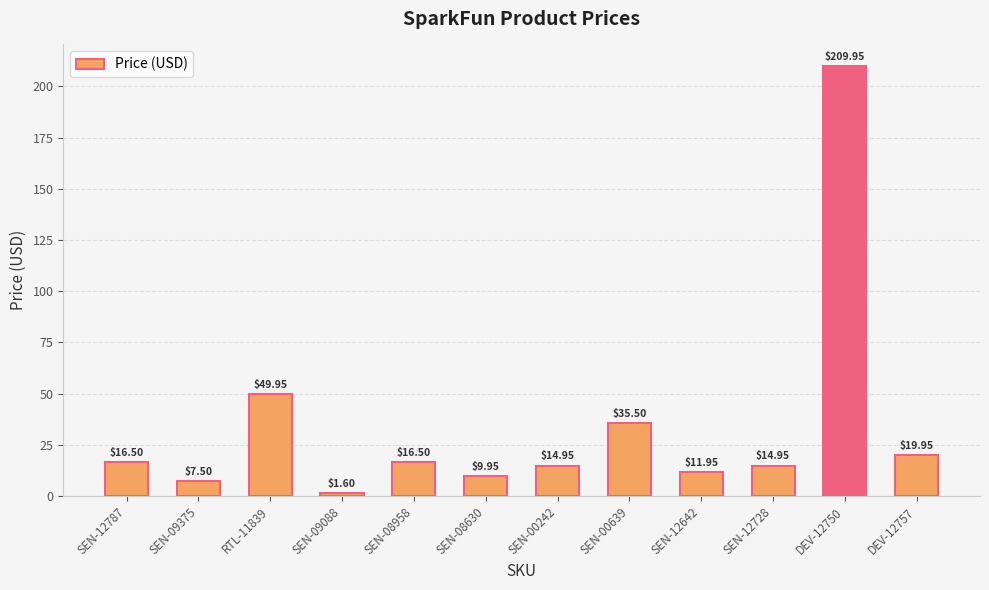

What is the sum of the values at RTL-11839 and SEN-08958?

66.5